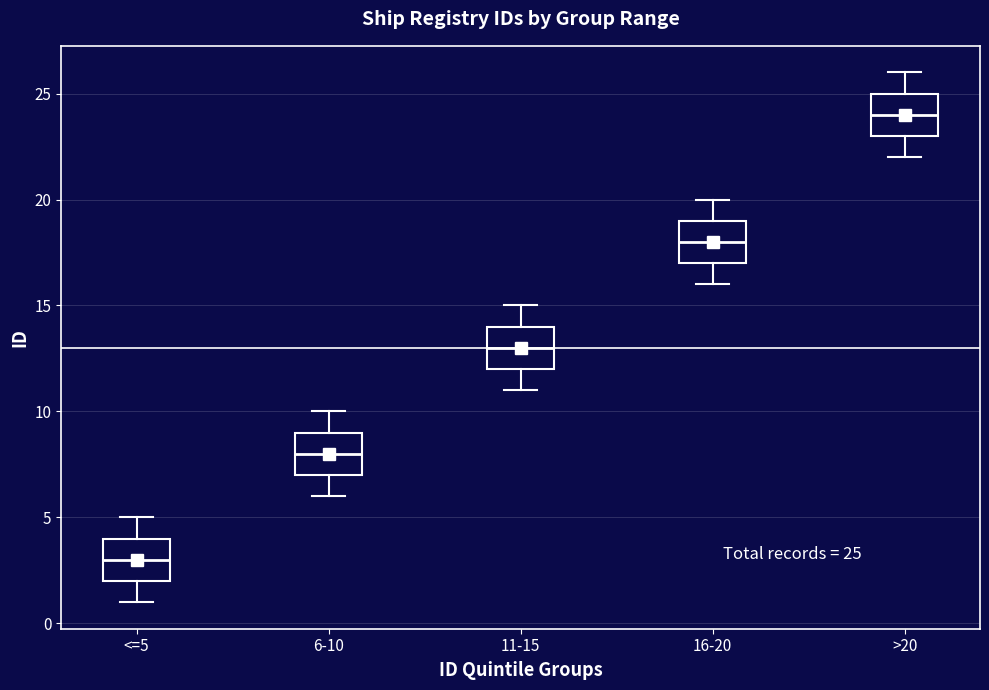

Which box has the lowest median line?

<=5